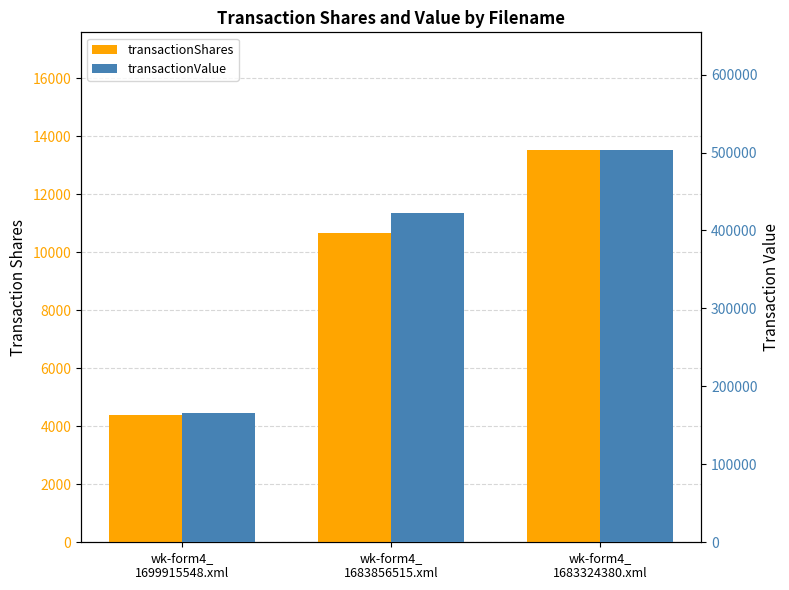

Reading right to left, list all the values displayed in this chart.

transactionShares: wk-form4_
1683324380.xml=13520	wk-form4_
1683856515.xml=10656	wk-form4_
1699915548.xml=4379
transactionValue: wk-form4_
1683324380.xml=503240	wk-form4_
1683856515.xml=422046	wk-form4_
1699915548.xml=166402